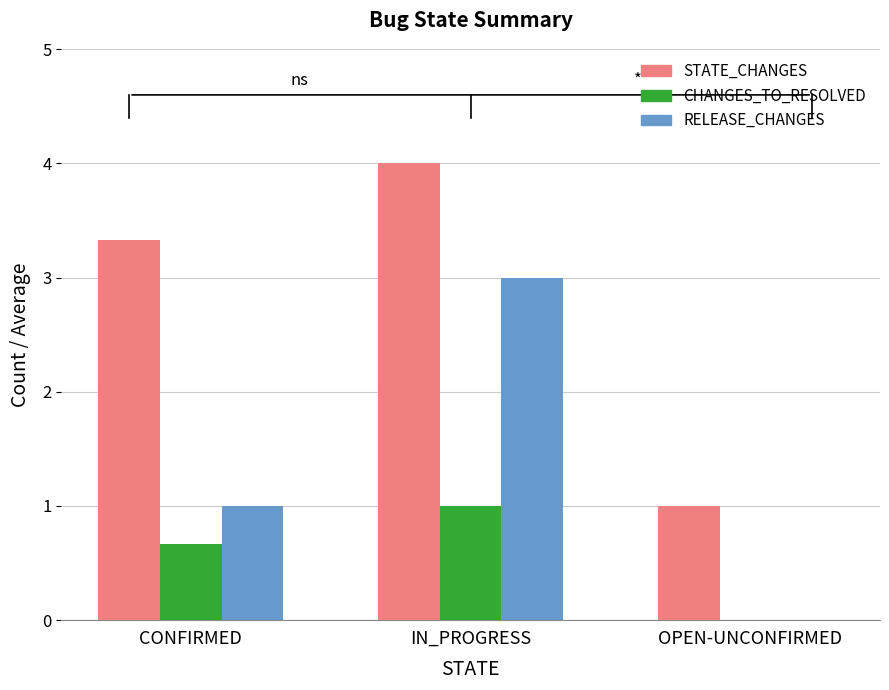

What is the greatest value displayed?

4.0